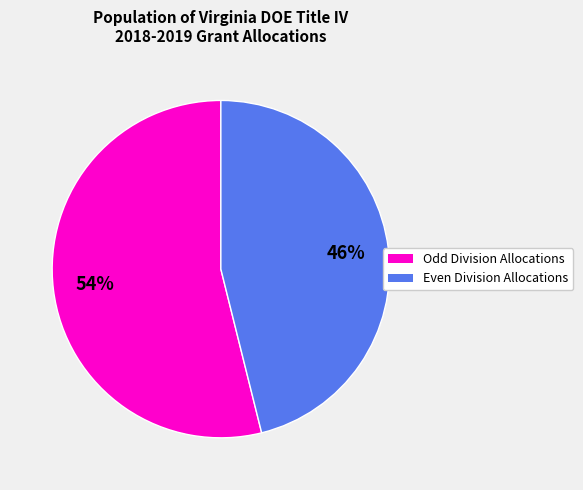

Is there a majority slice in this chart?

Yes